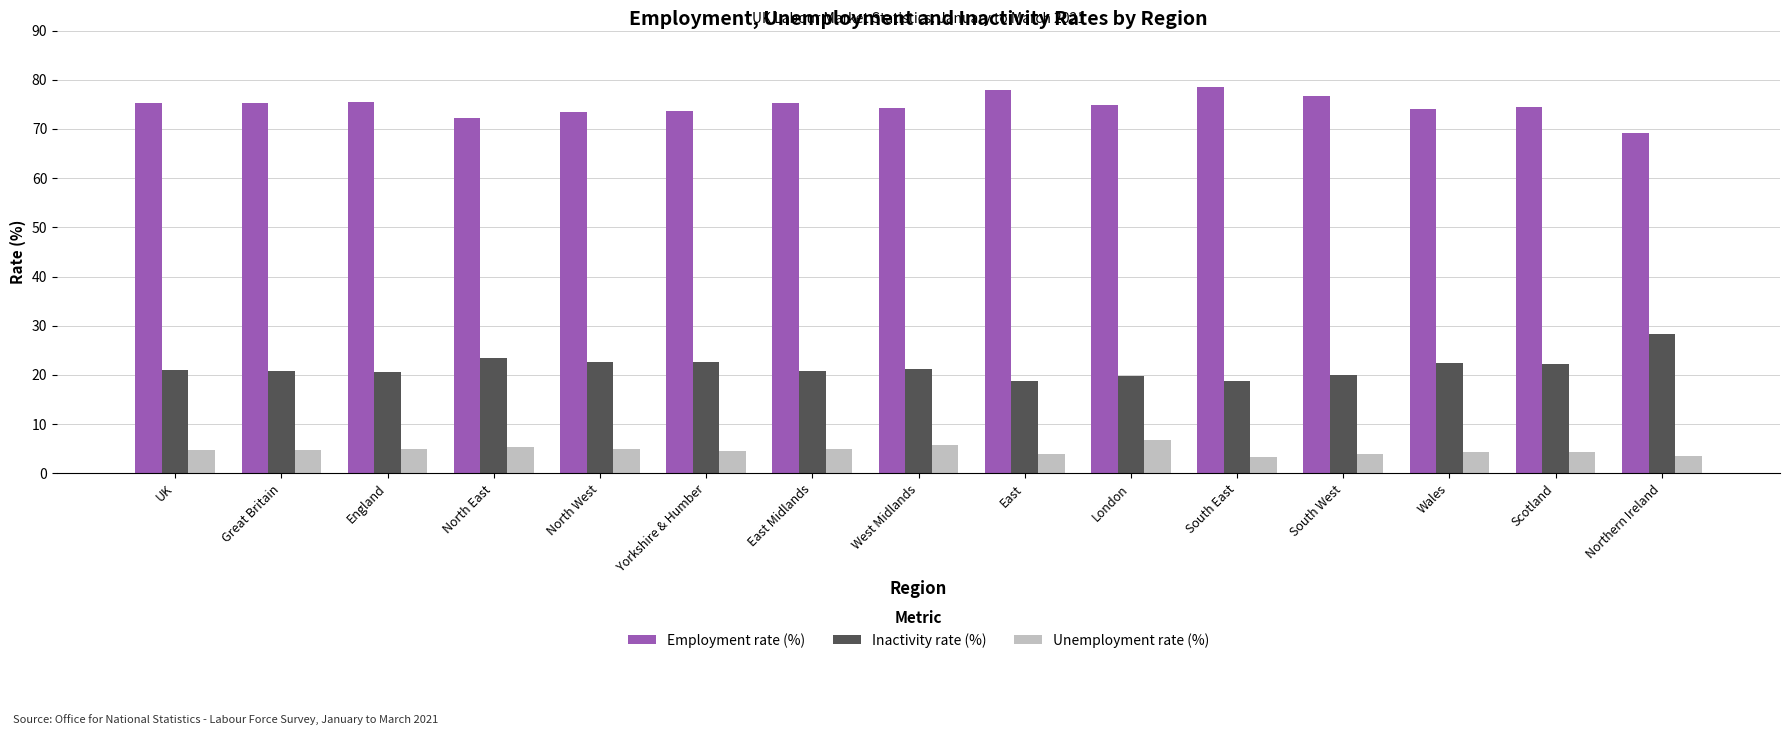

What is the difference between the Unemployment rate (%) values at England and London?

1.9